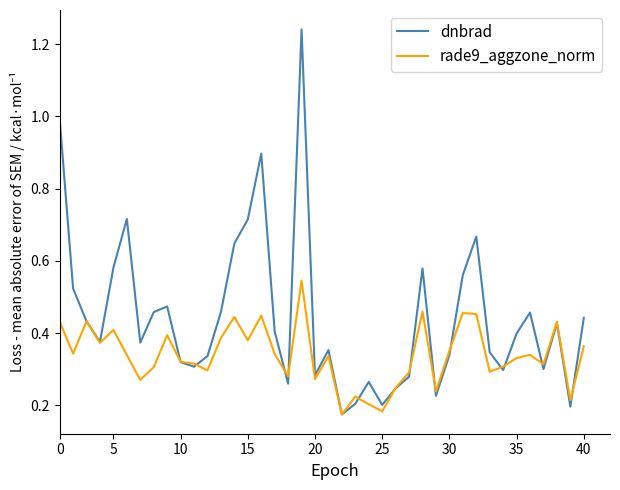

Which series has the largest range (max minus min)?

dnbrad